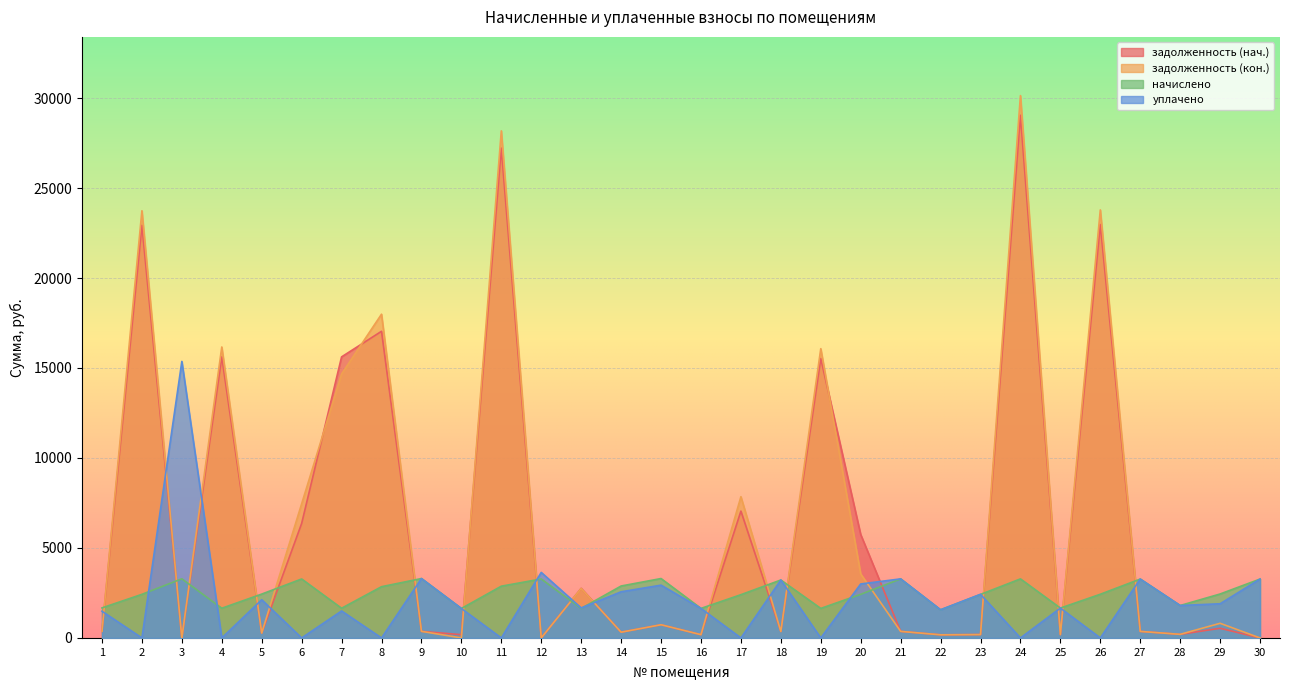

At how many categories does at least one series exceed 3033?

19